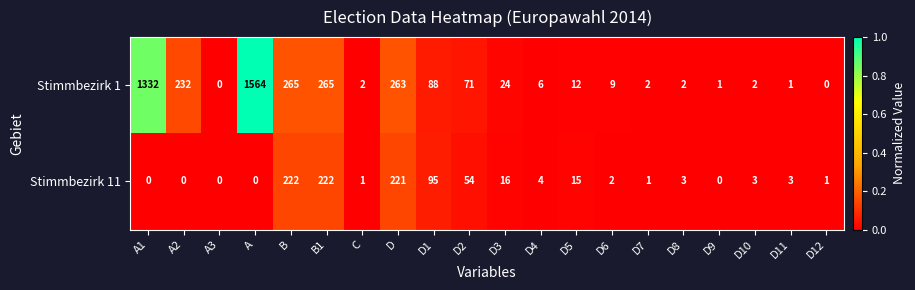

Is the value of Stimmbezirk 1 at A3 greater than the value of Stimmbezirk 11 at C?

No